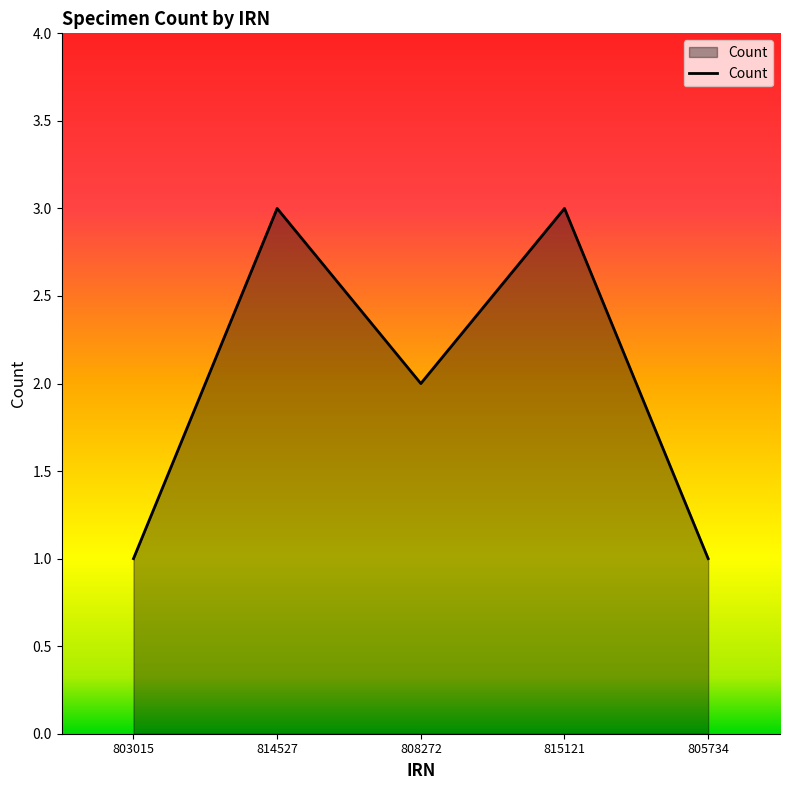

Reading right to left, extract all data points from this chart.

805734=1	815121=3	808272=2	814527=3	803015=1